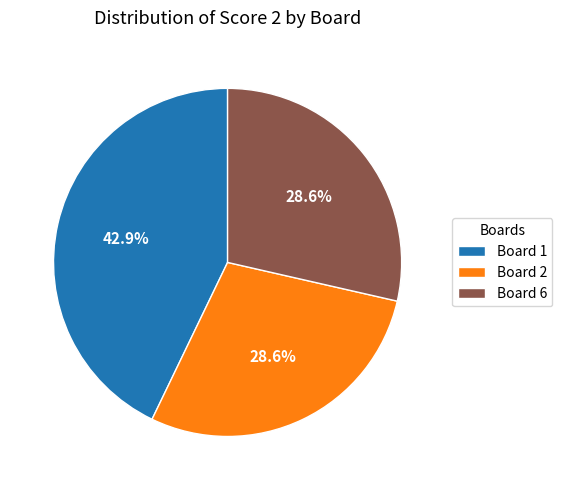

What is the largest slice in the pie chart?

Board 1